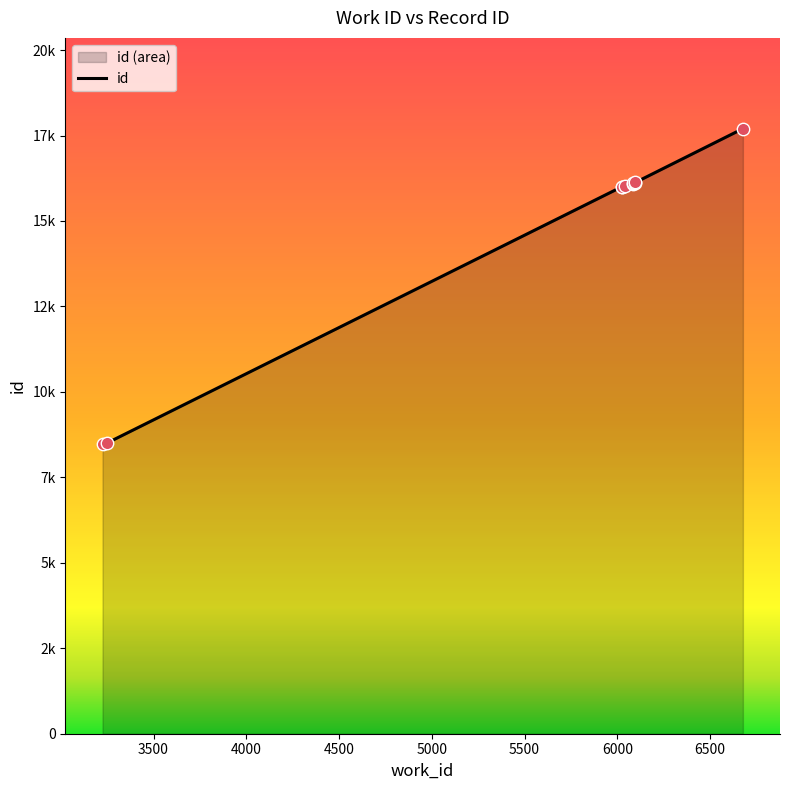

What is the change in value from 6025 to 6044?

+26